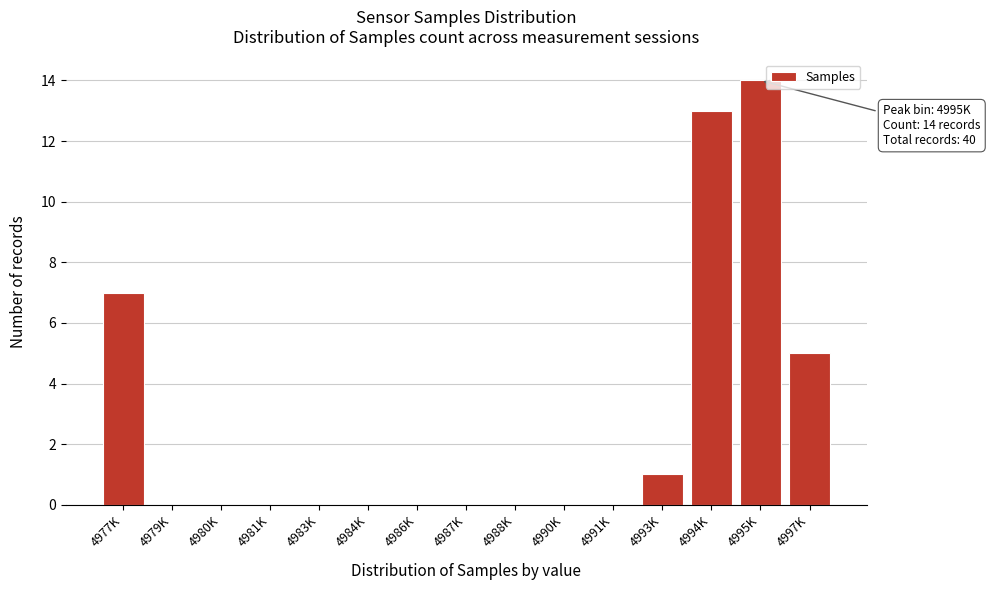

Reading right to left, extract all data points from this chart.

4997K=5	4995K=14	4994K=13	4993K=1	4991K=0	4990K=0	4988K=0	4987K=0	4986K=0	4984K=0	4983K=0	4981K=0	4980K=0	4979K=0	4977K=7